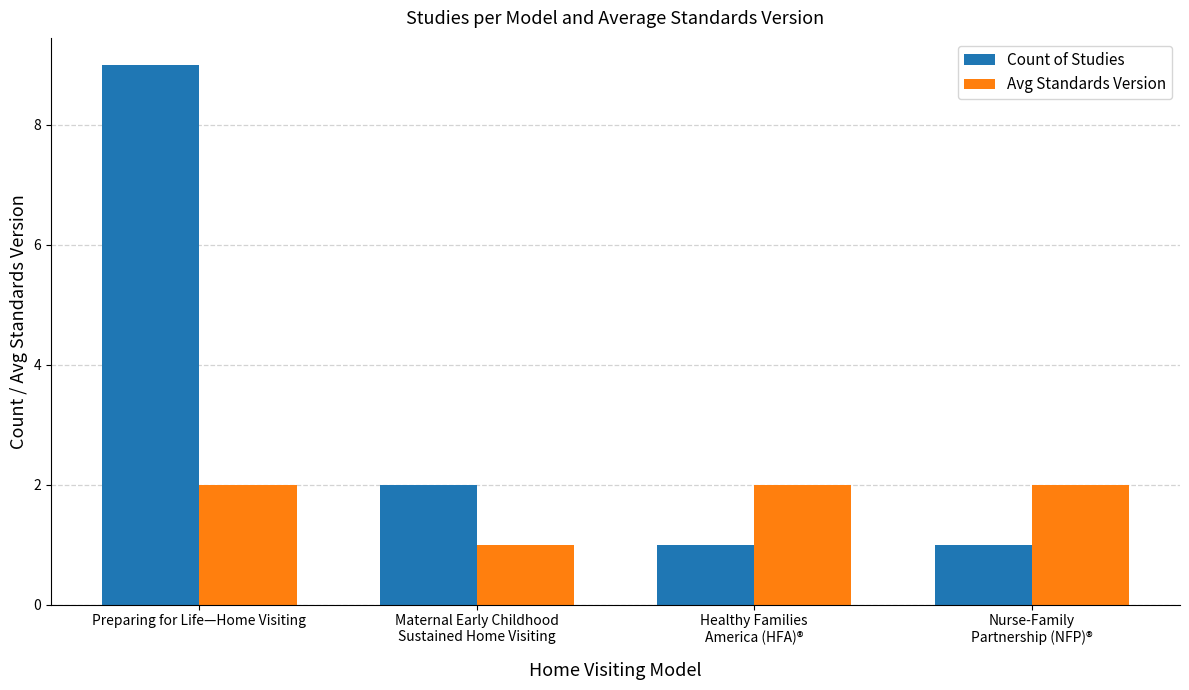

Where is Avg Standards Version nearest to the value 1?

Maternal Early Childhood
Sustained Home Visiting